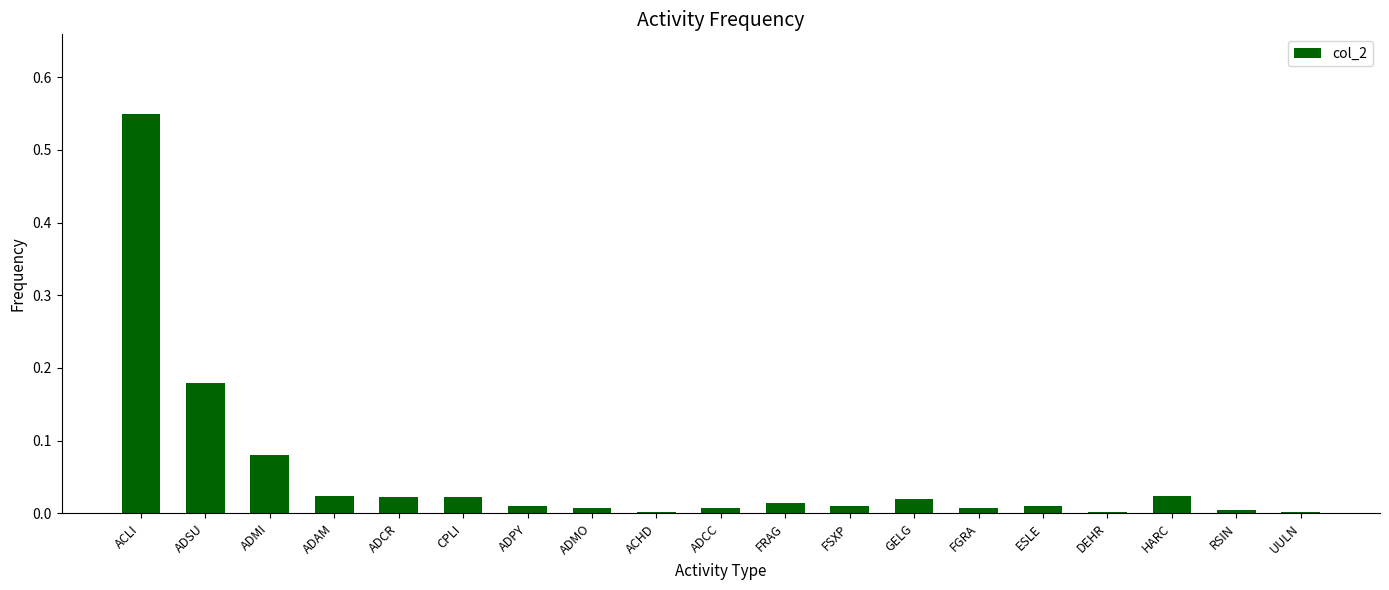

Which label corresponds to the largest value in the chart?

ACLI